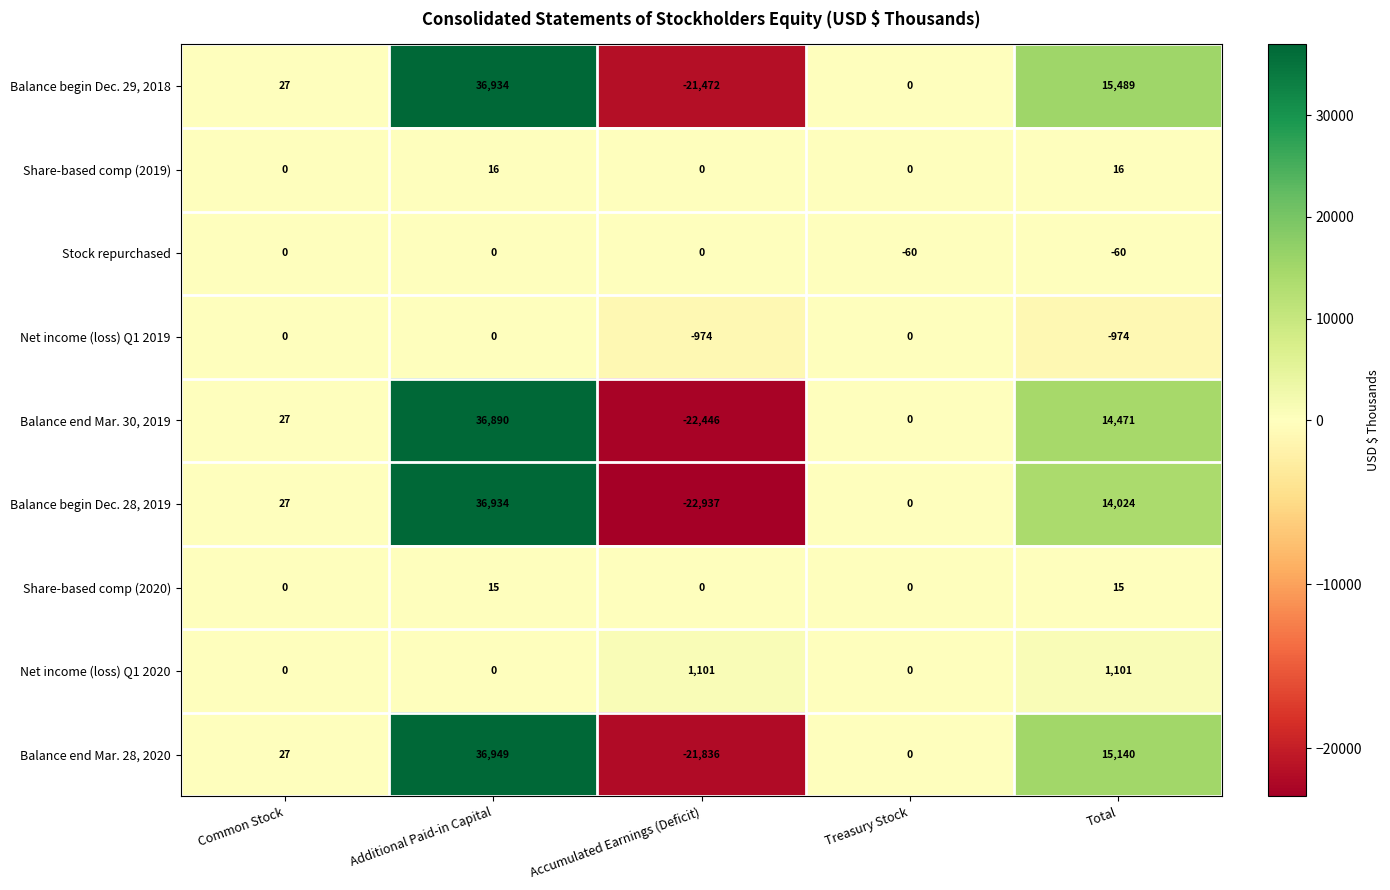

True or false: Balance end Mar. 28, 2020 has a value of 60865 at Additional Paid-in Capital.

False